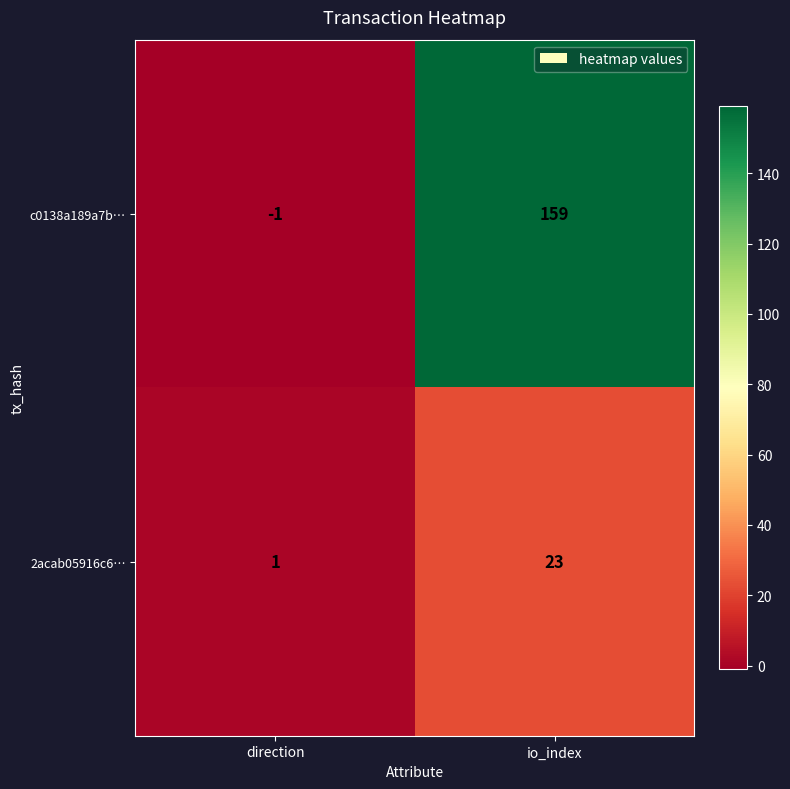

The 2acab05916c6… series shows 23 at io_index. True or false?

True